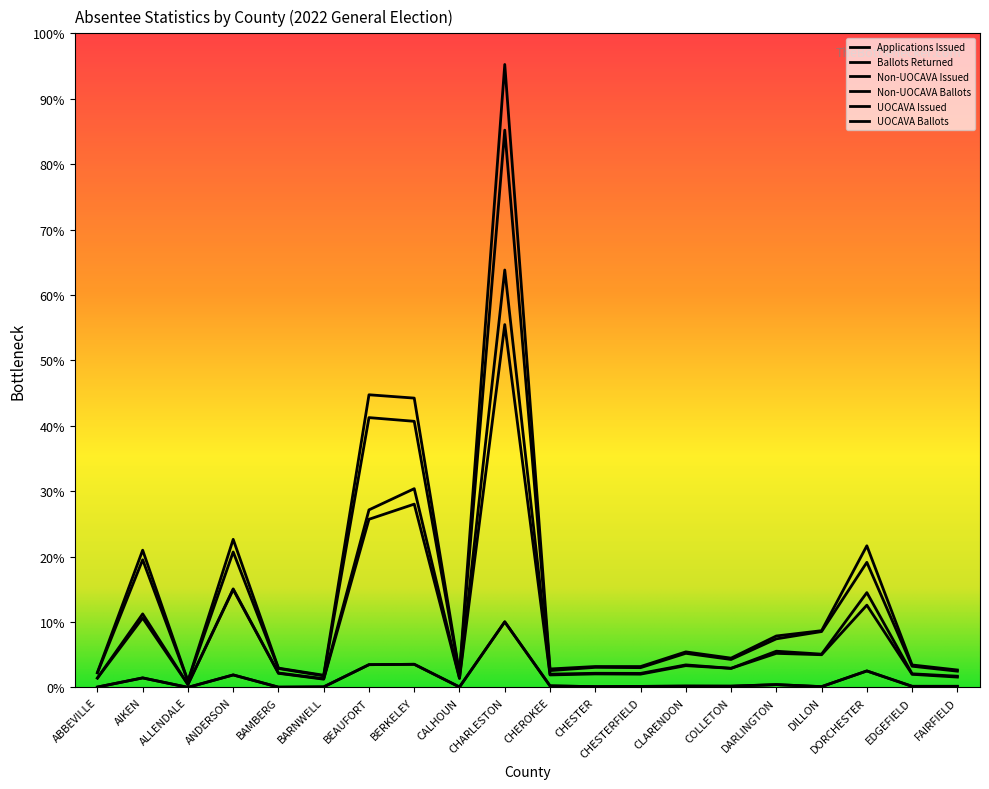

True or false: UOCAVA Issued and Ballots Returned intersect in this chart.

False